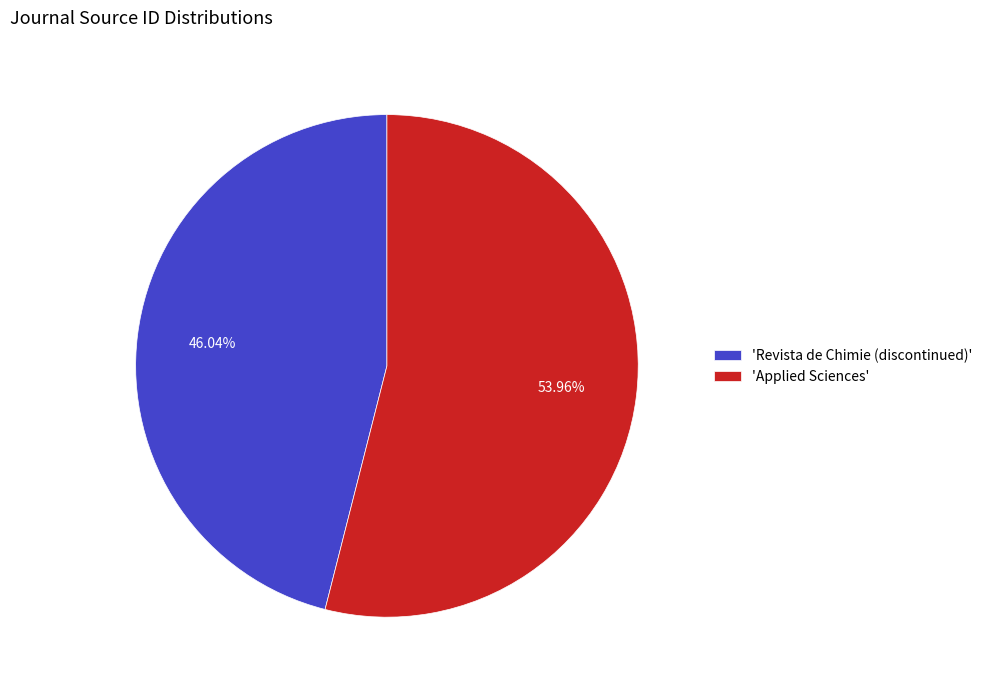

What is the ratio of the value at 'Revista de Chimie (discontinued)' to the value at 'Applied Sciences'?

0.9